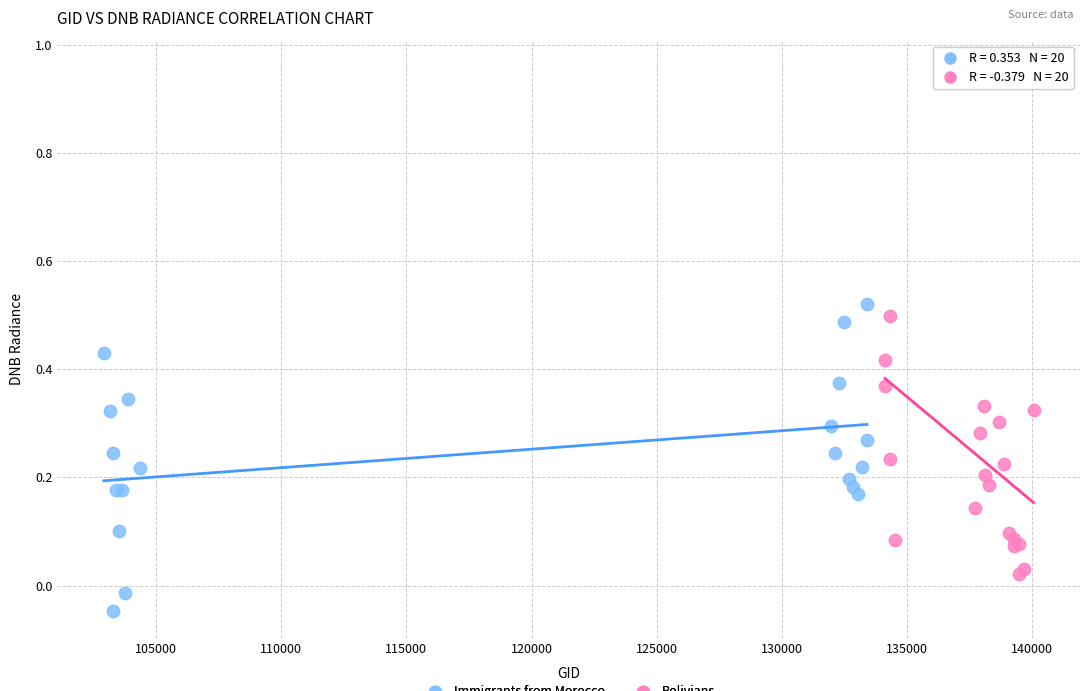

What are all the series names shown in the legend?

Immigrants from Morocco, Bolivians